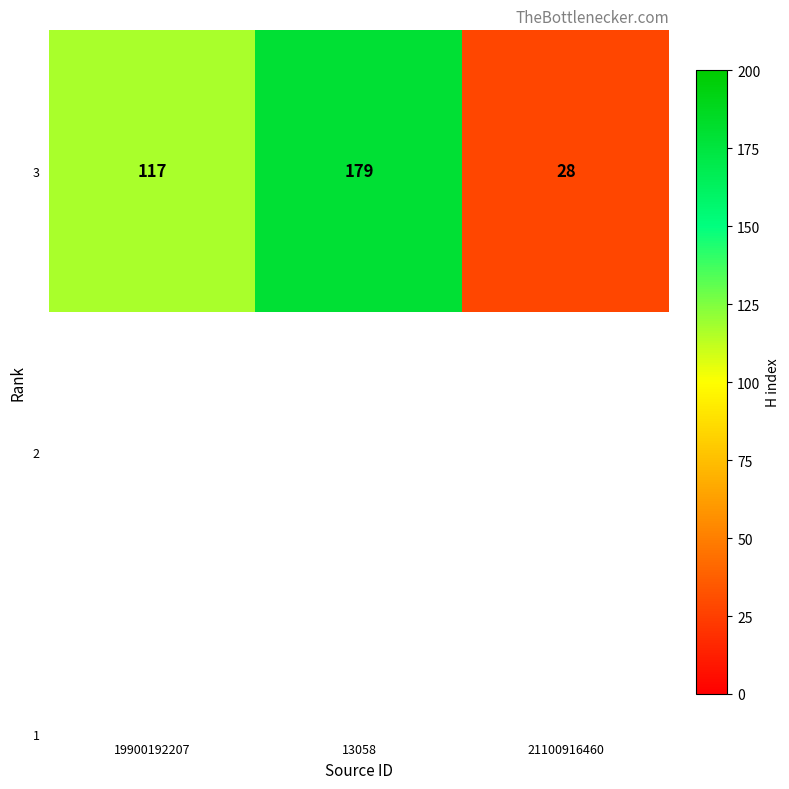

Which has a higher value, 13058 or 19900192207?

13058